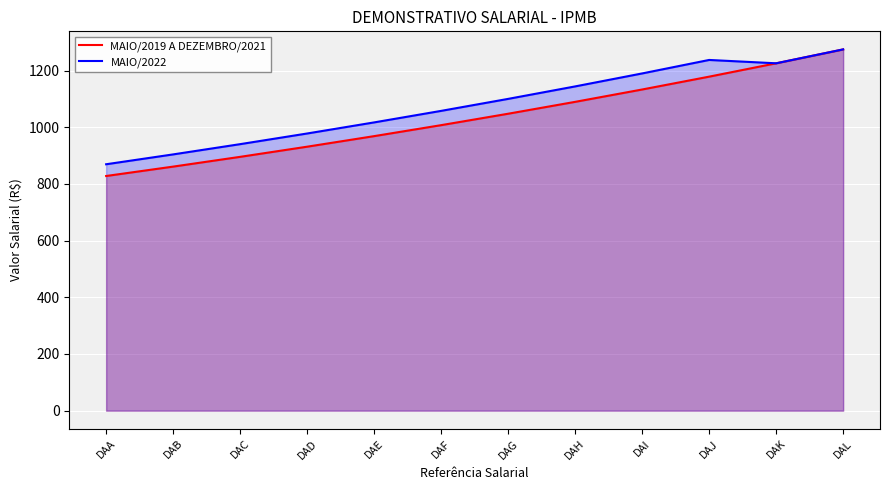

What is the difference between the maximum and minimum values in the MAIO/2019 A DEZEMBRO/2021 series?

446.6